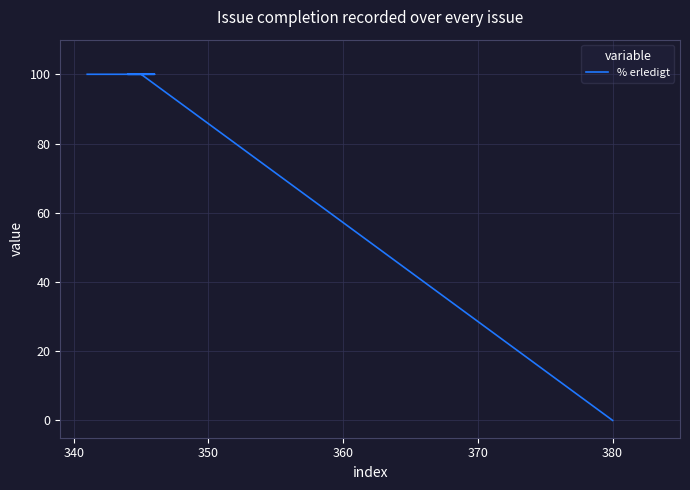

True or false: there are more than 0 points higher than both neighbors.

False